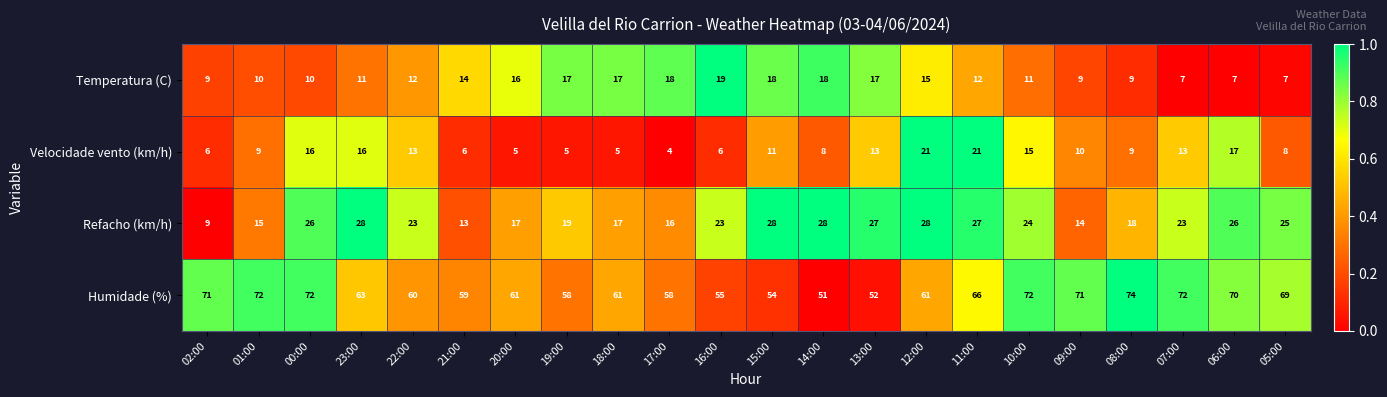

Which series has the largest range (max minus min)?

Humidade (%)